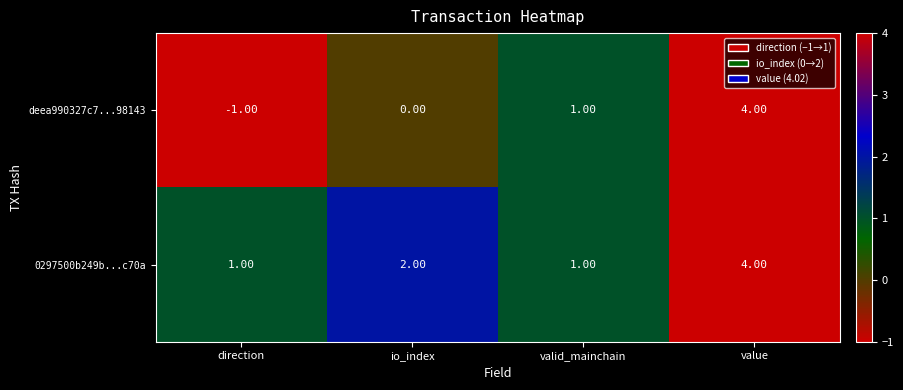

How many categories are shown in the chart?

4